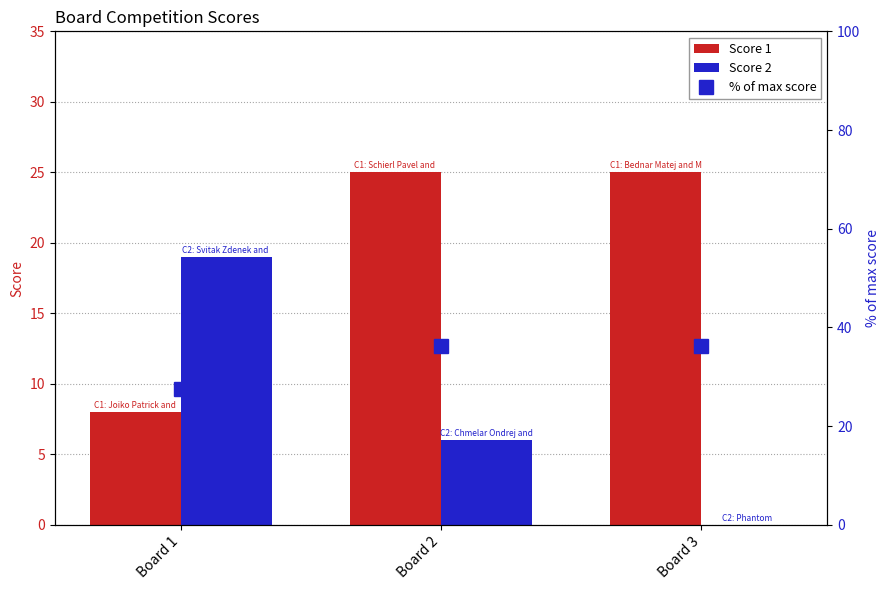

What is the difference between the Score 2 values at Board 1 and Board 2?

13